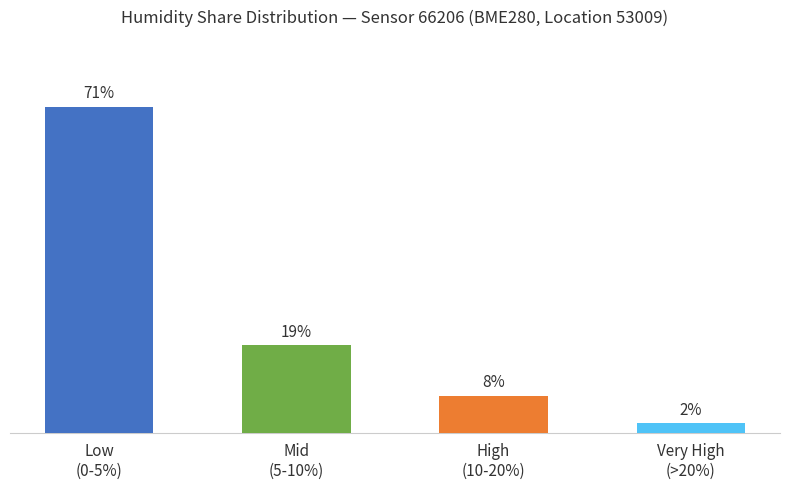

Are the bars horizontal?

No